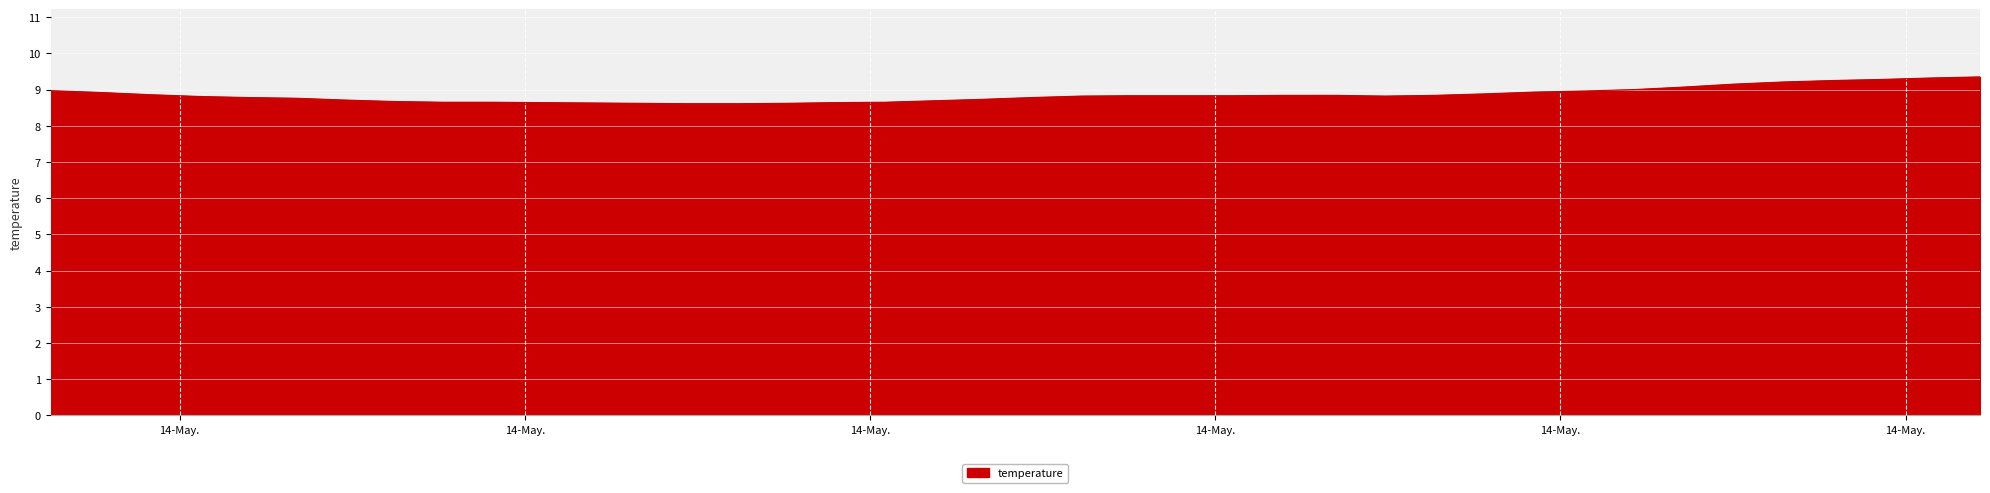

What is the difference between the maximum and minimum values?

0.7